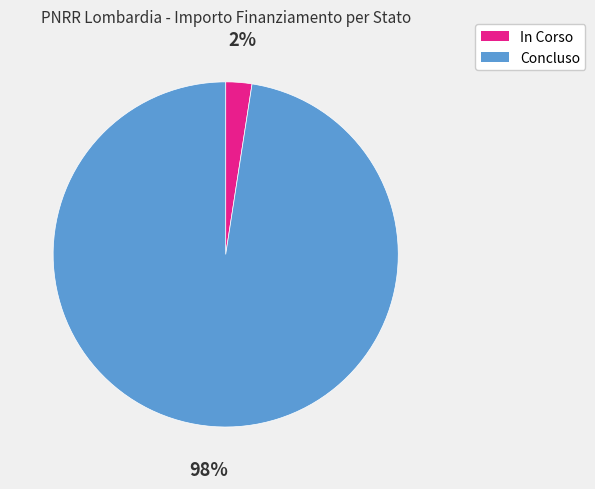

Is the sum of In Corso and Concluso greater than half?

Yes